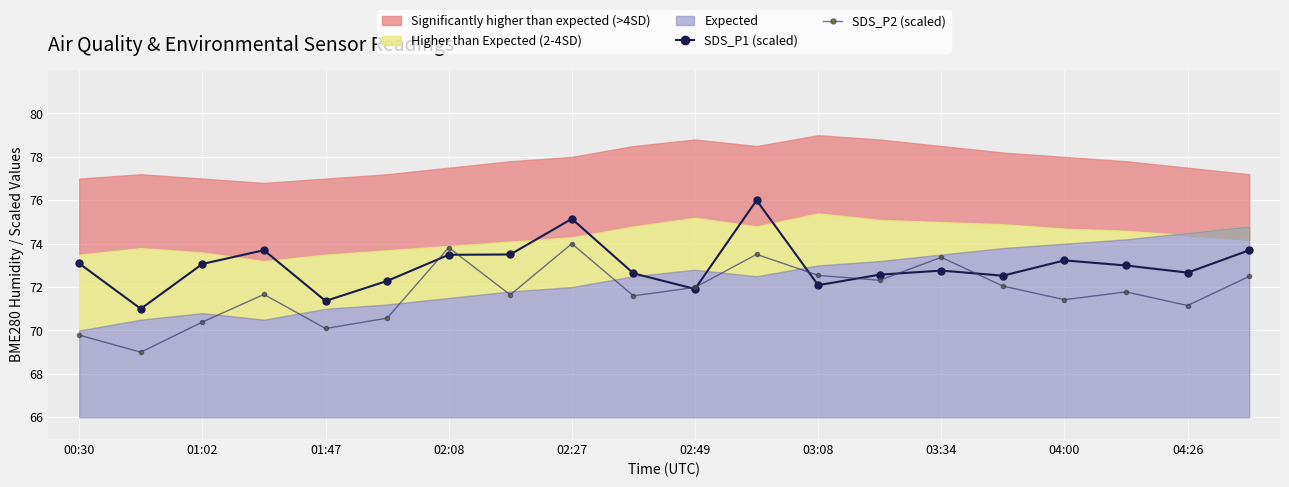

Read the SDS_P1 (scaled) value at 02:49.

71.9